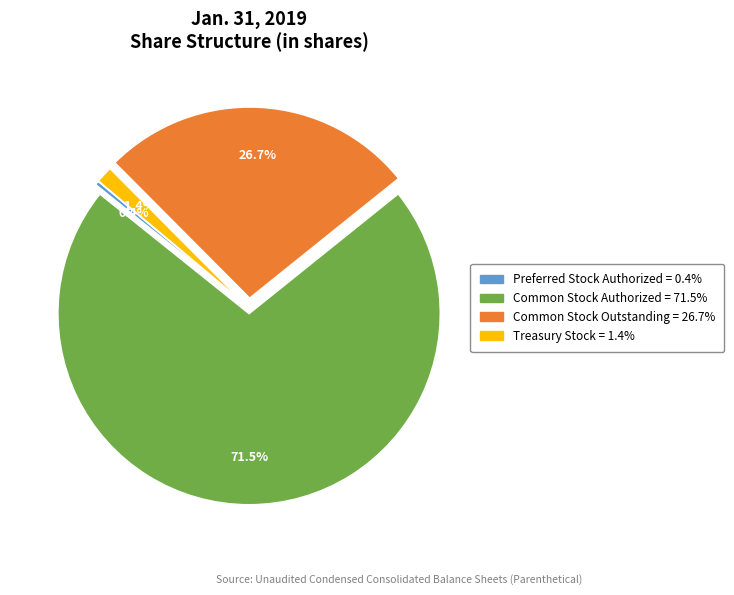

Approximately how many times larger is the value at Treasury Stock compared to Preferred Stock Authorized?

4.0